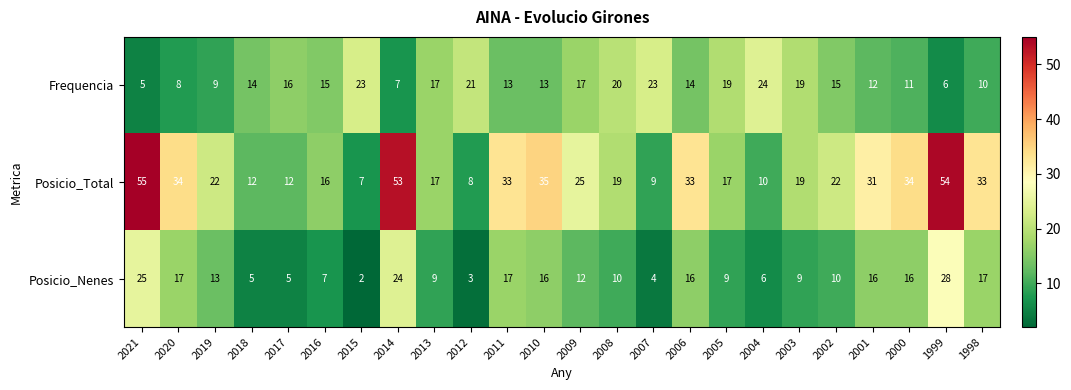

Where does the Posicio_Total series first go above 22?

2021